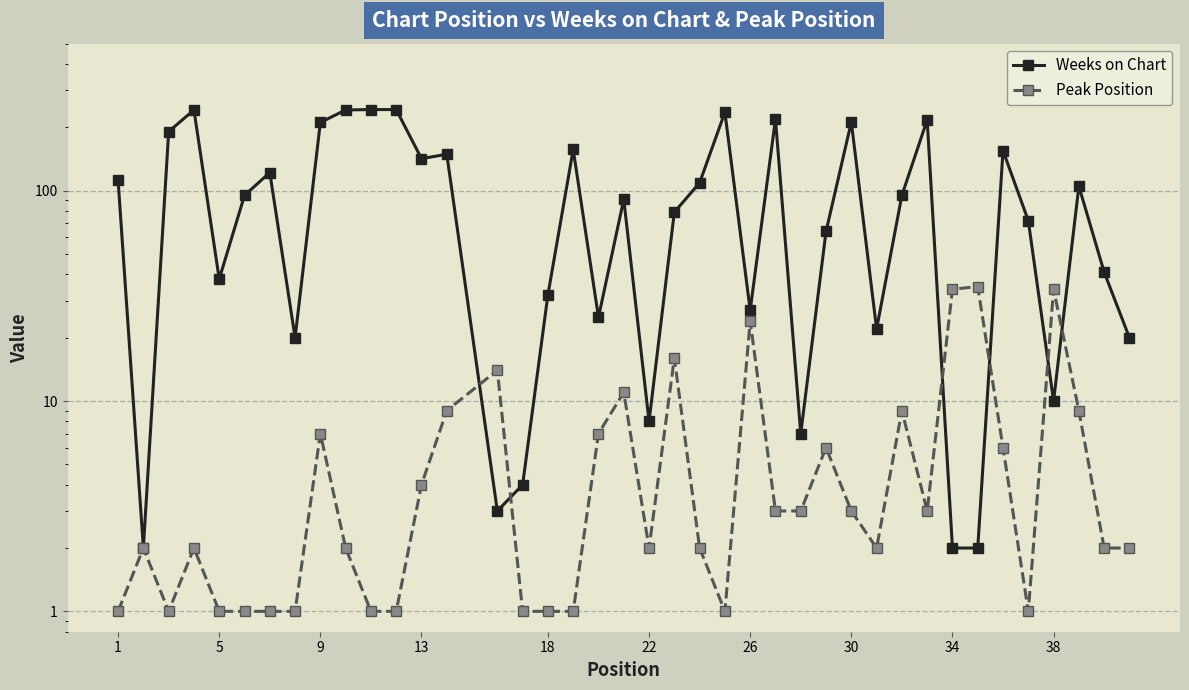

What is the difference between the maximum and minimum values in the Peak Position series?

34